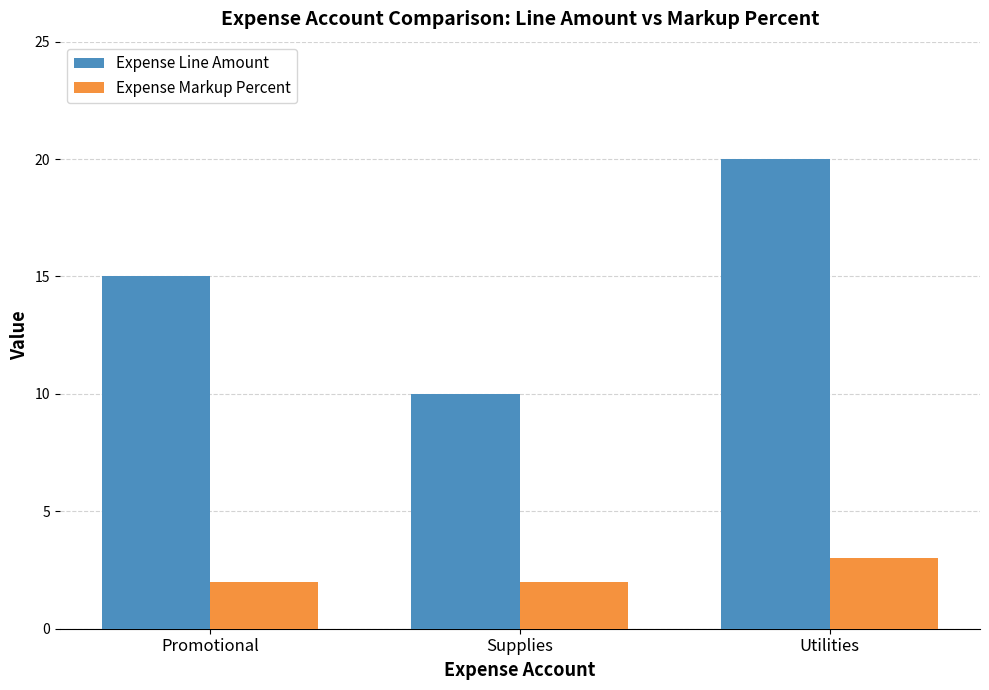

What position from the right is Promotional?

3